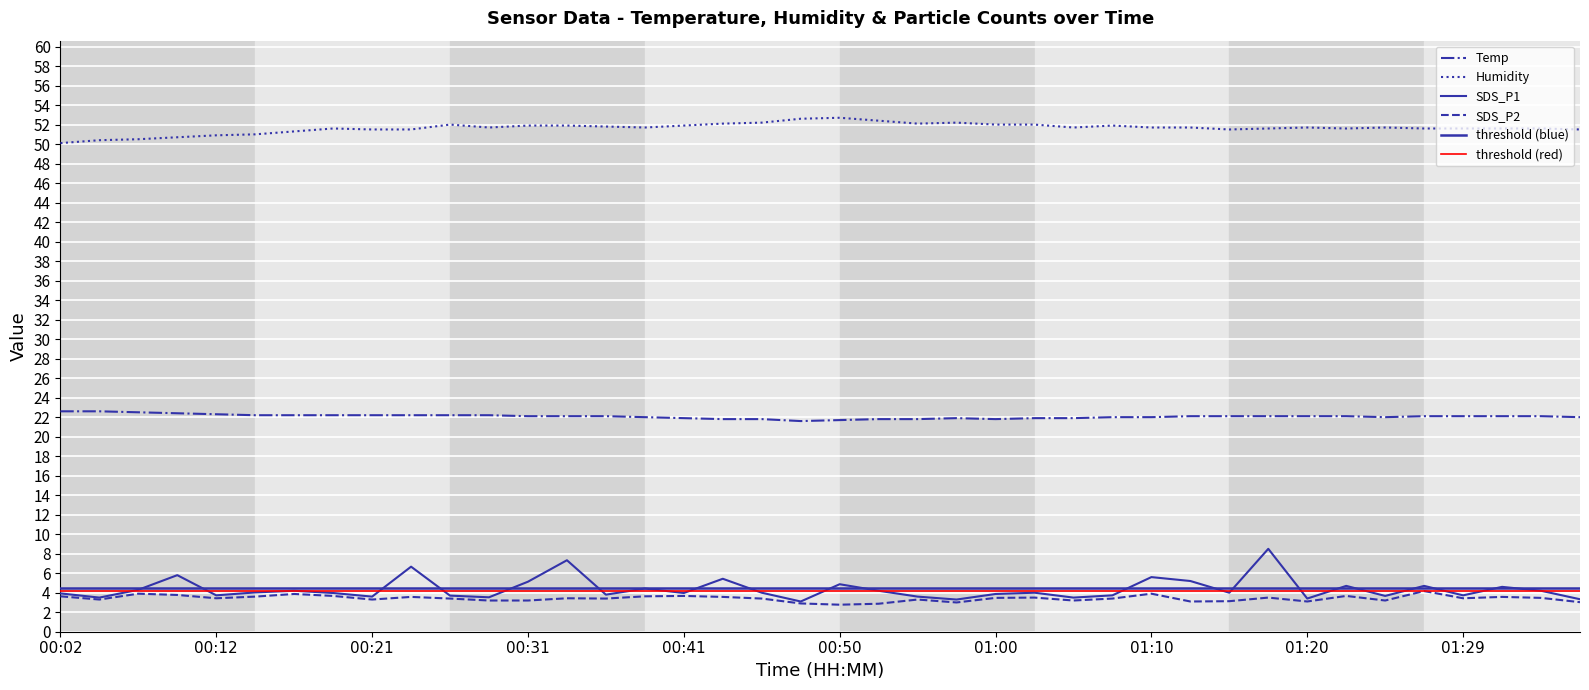

Where is the first local maximum for Temp?

00:58